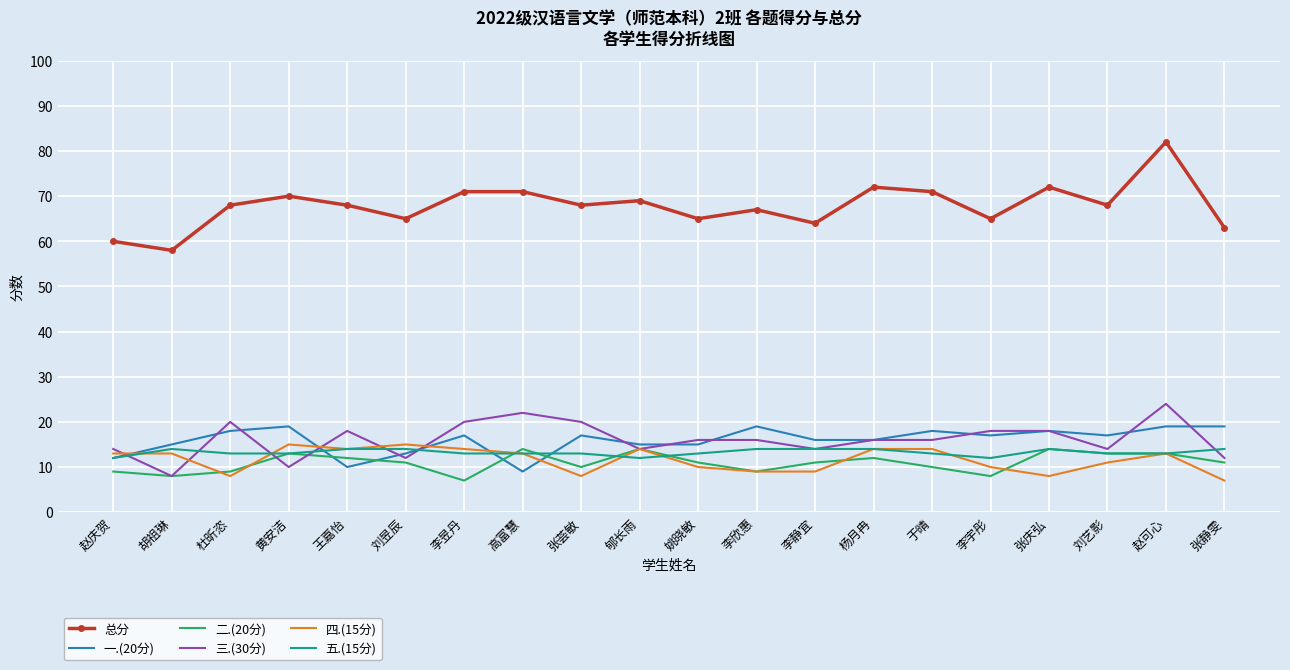

What is the lowest value of the 五.(15分) series?

12